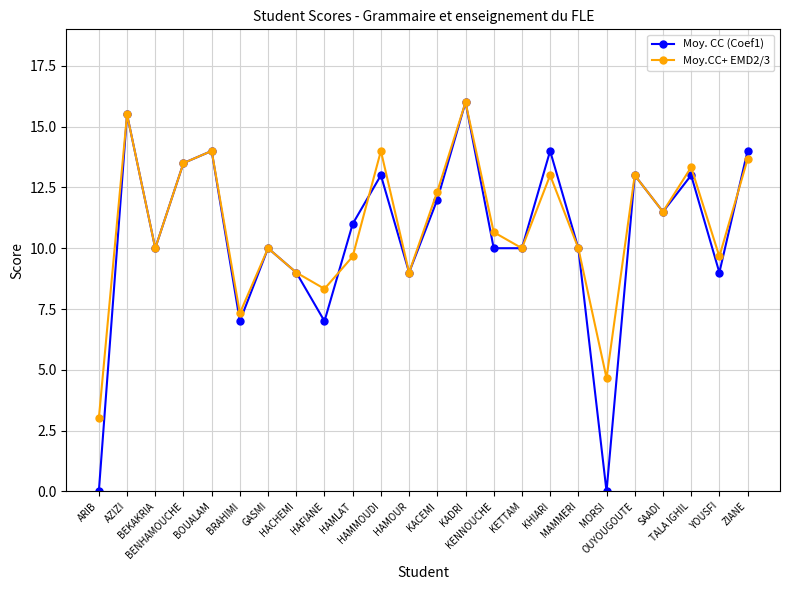

Where does the Moy. CC (Coef1) series first go above 11?

AZIZI